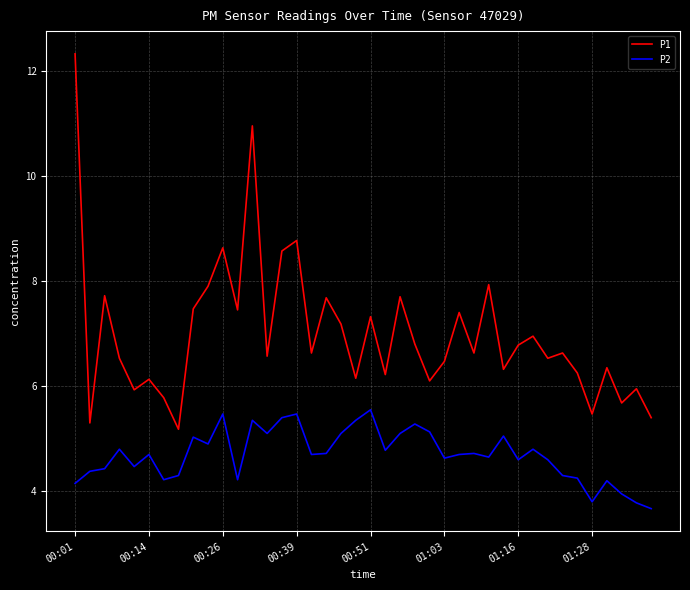

Which series has the largest range (max minus min)?

P1